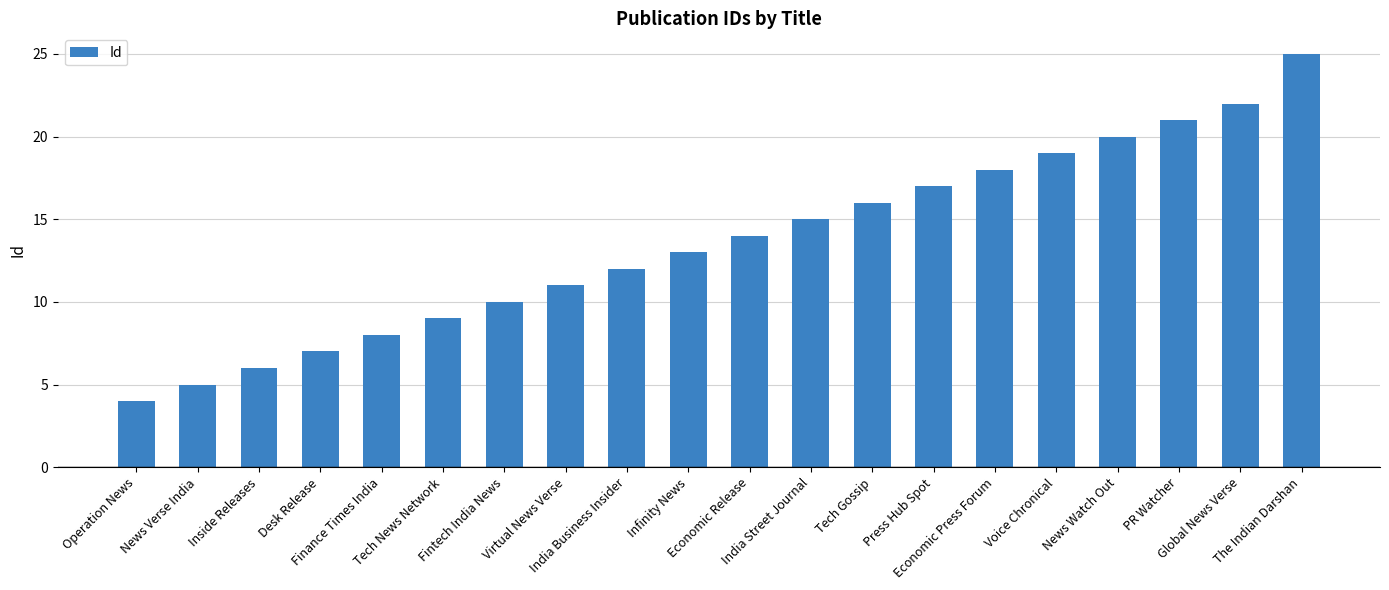

The value at Economic Release is 5. True or false?

False